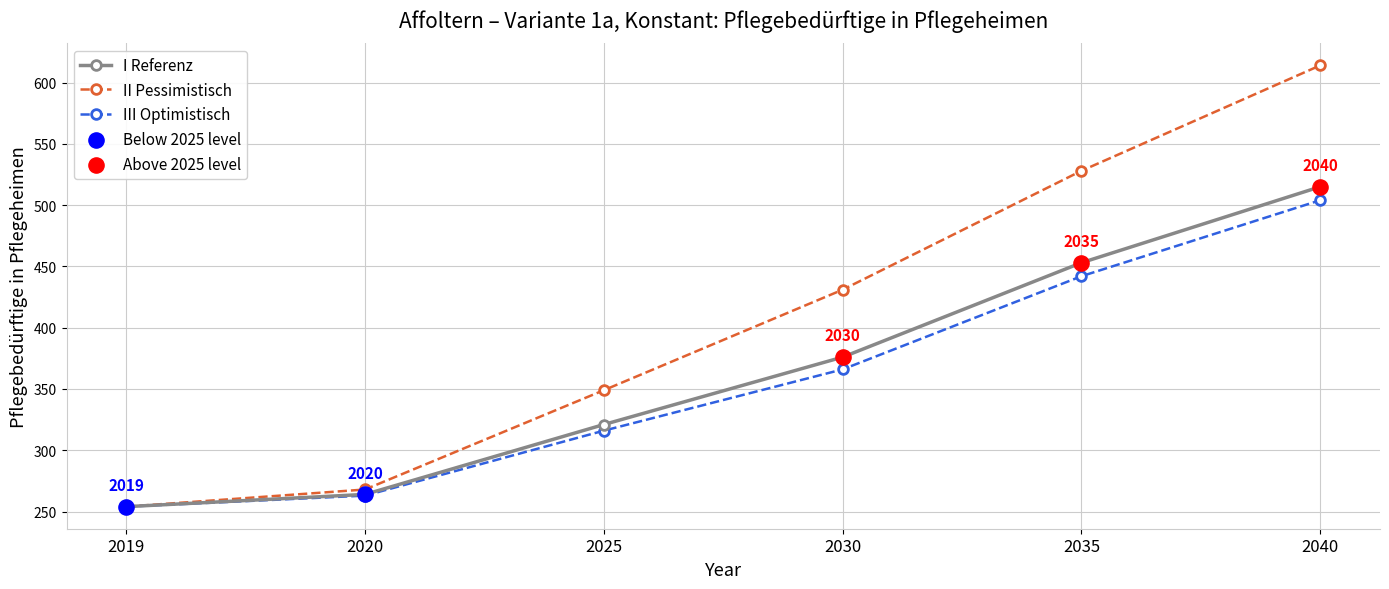

Which series changed the most between 2019 and 2035?

II Pessimistisch